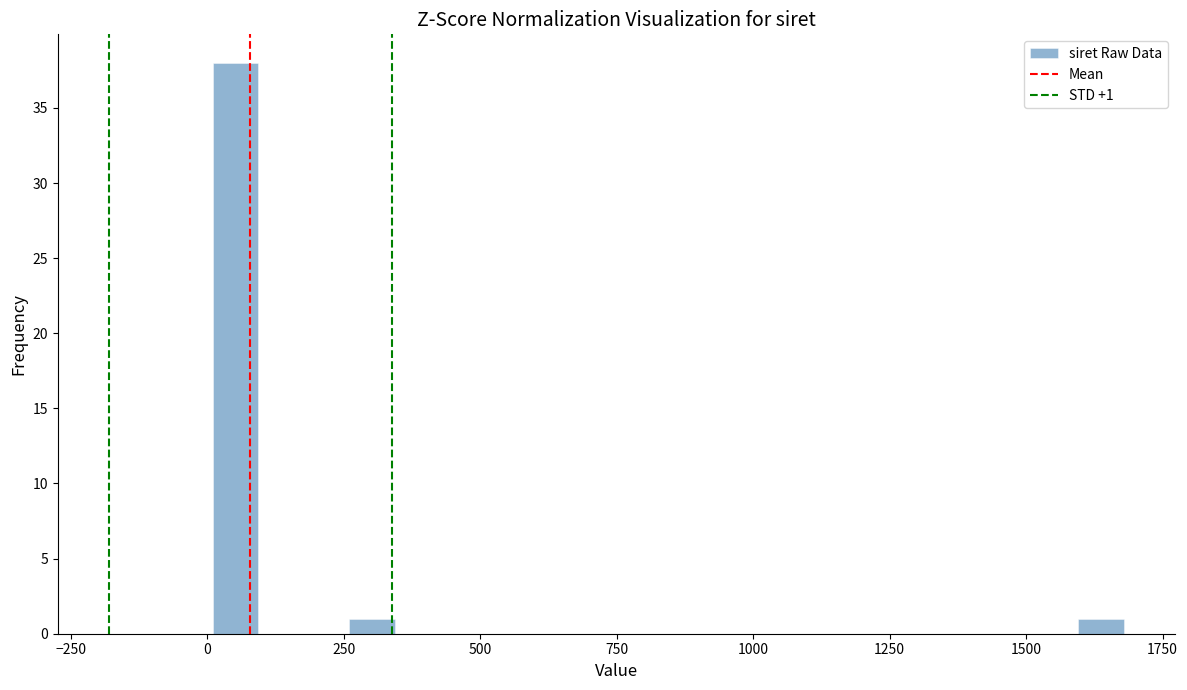

Read against the x-axis, roughly where is the centre of the tallest bar?

50